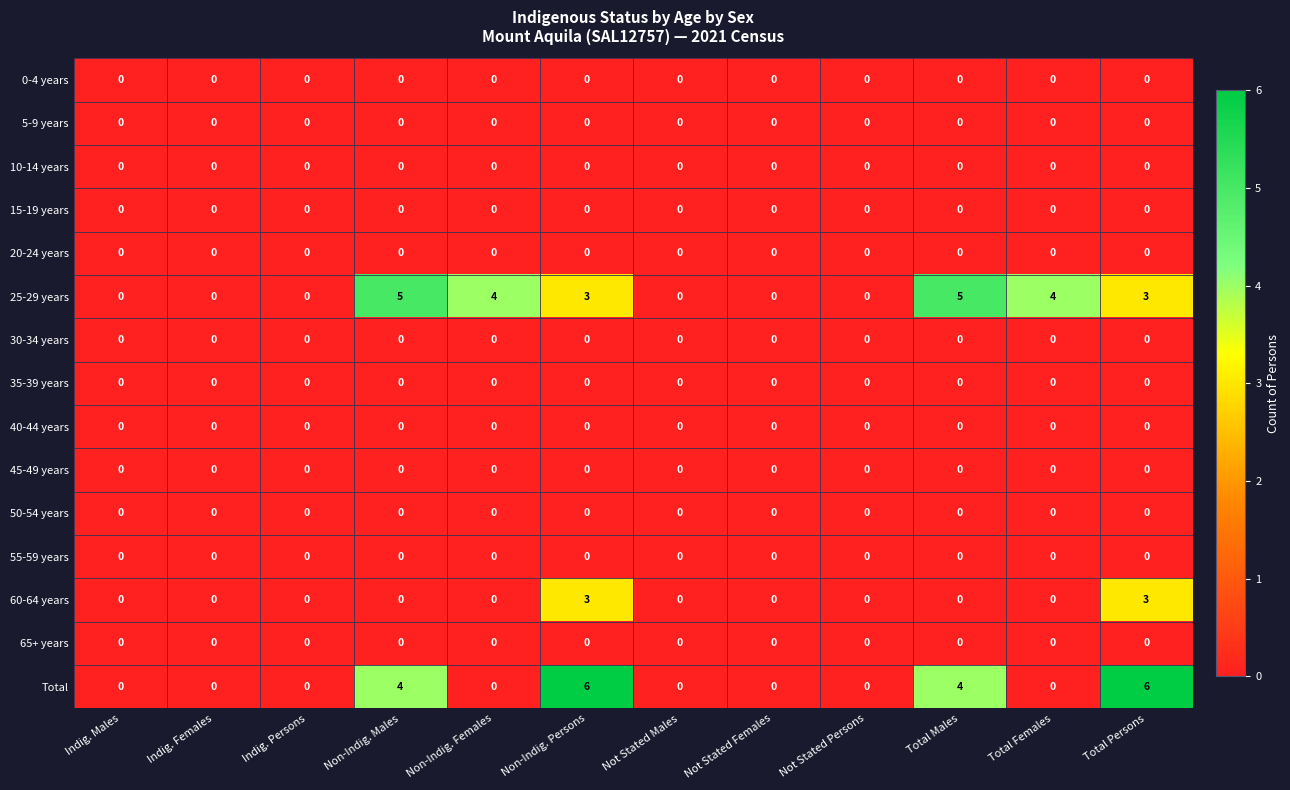

What is the spread (max minus min) of values at Total Males?

5